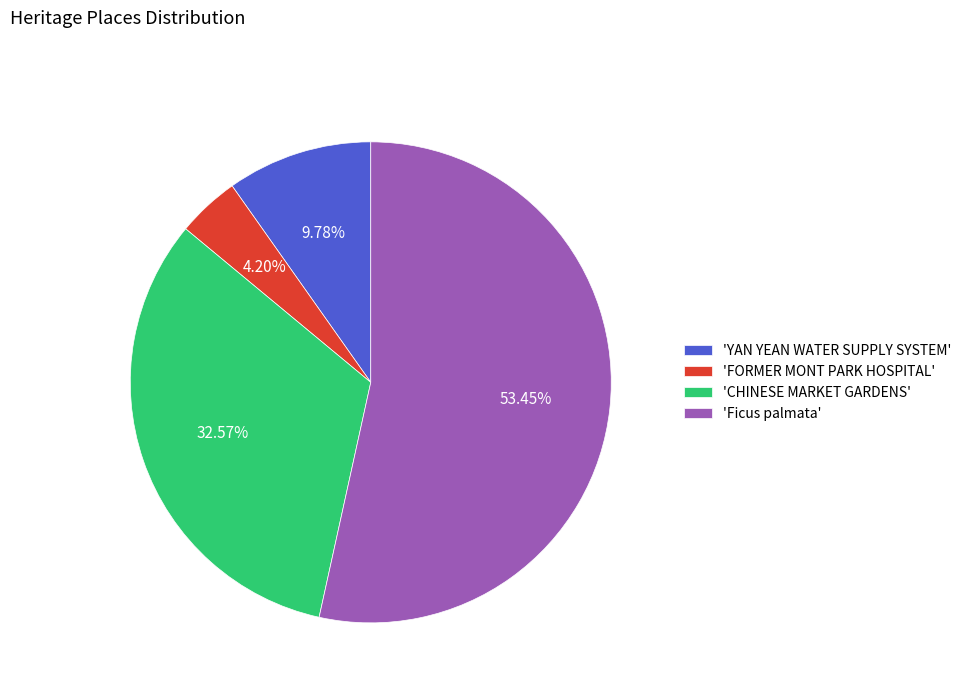

How many segments does this pie chart have?

4